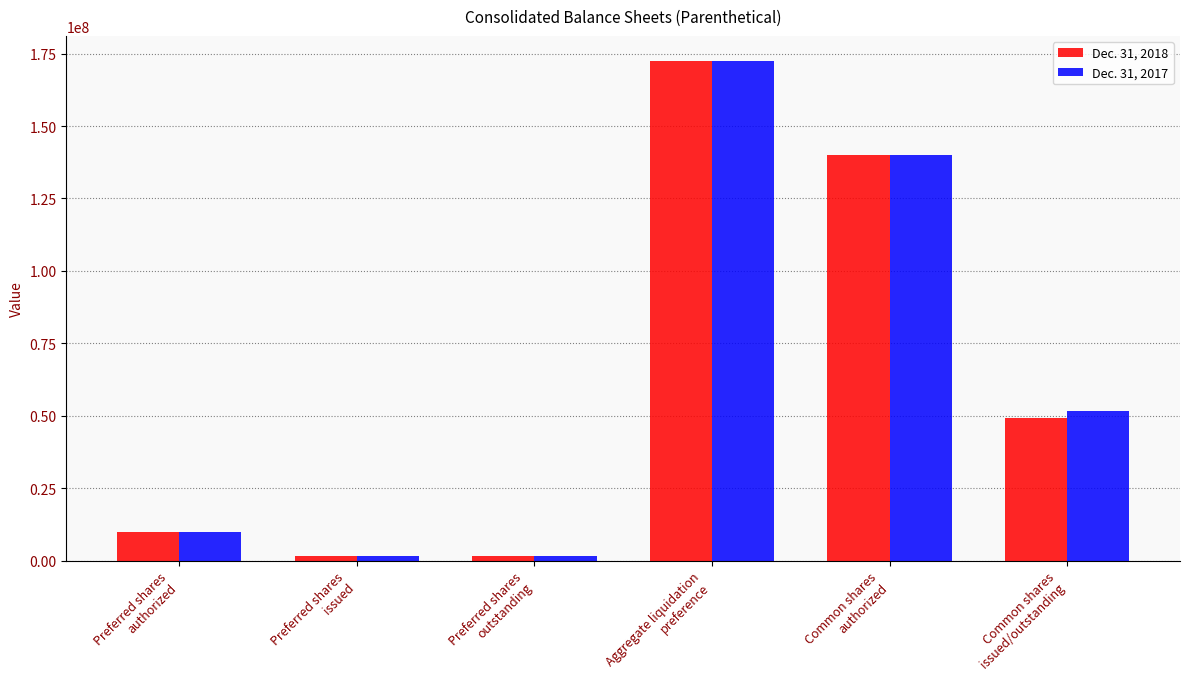

Reading left to right, extract all data points from this chart.

Dec. 31, 2018: 10000000	1725000	1725000	172500000	140000000	49291130
Dec. 31, 2017: 10000000	1725000	1725000	172500000	140000000	51717142